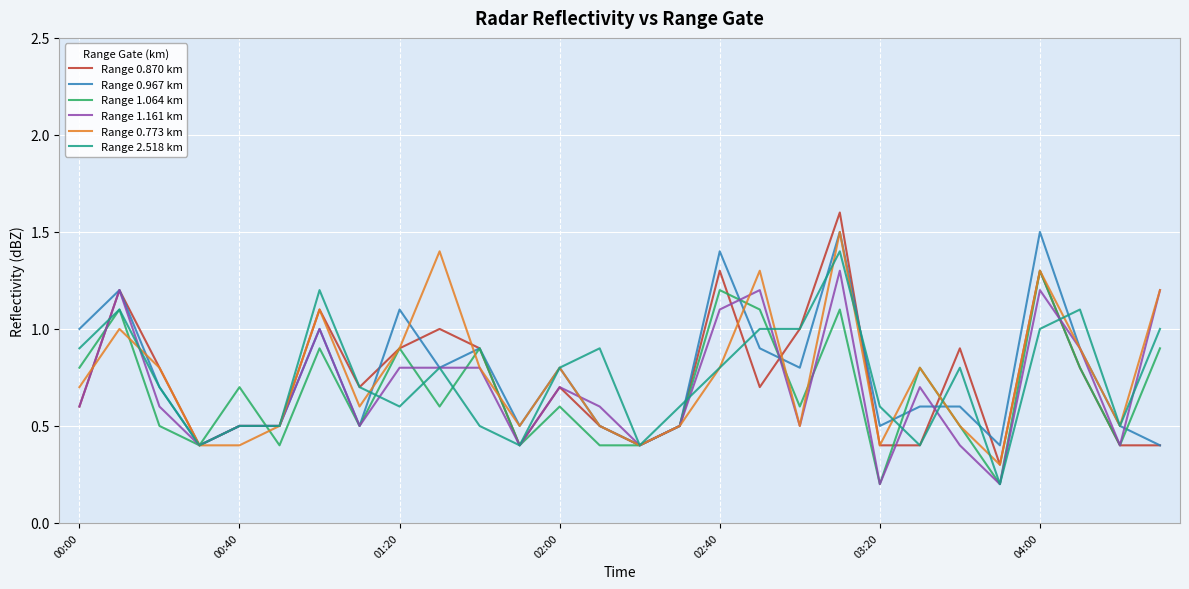

What is the greatest value displayed?

1.6